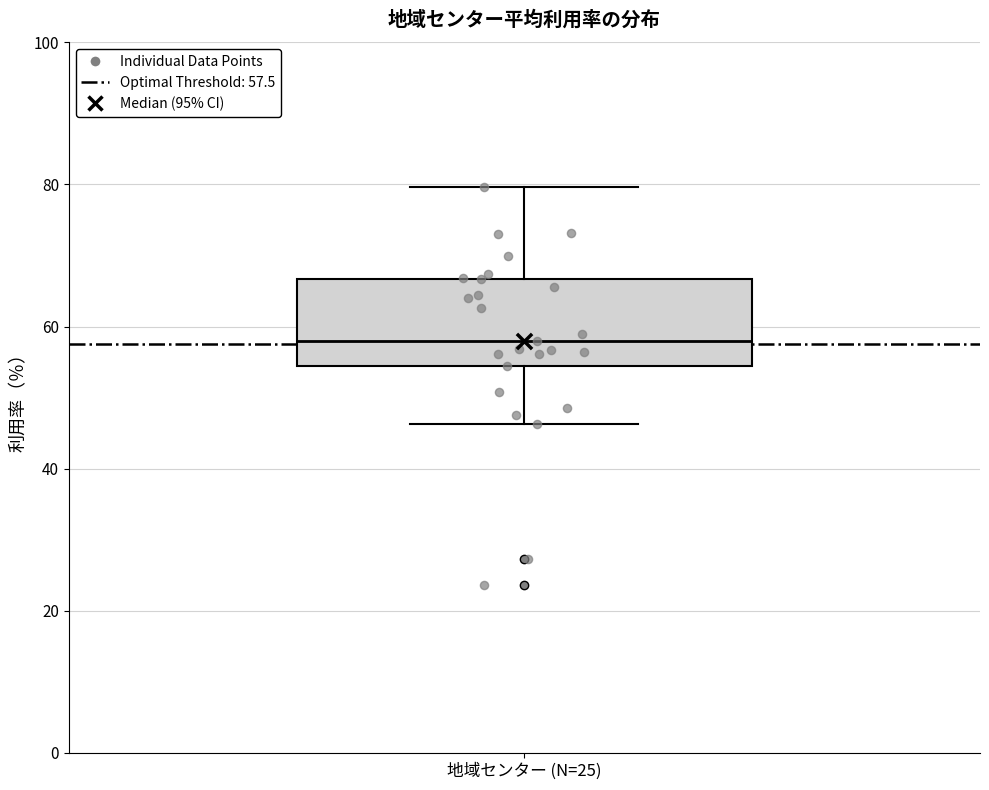

Transcribe this box plot: give where the median line is, the range the box spans, and where the two whiskers end, as read against the y-axis. The values are not printed on the chart, so give them approximately, as read against the axis.

median 58, box 54 to 66, whiskers 46 to 80